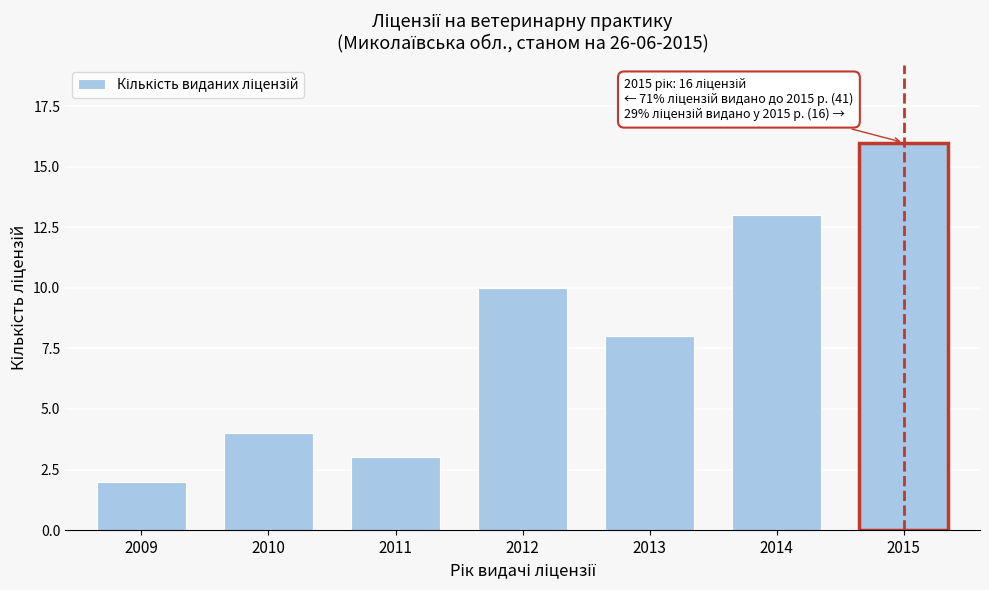

Reading right to left, transcribe all the data shown in this chart.

2015=16	2014=13	2013=8	2012=10	2011=3	2010=4	2009=2